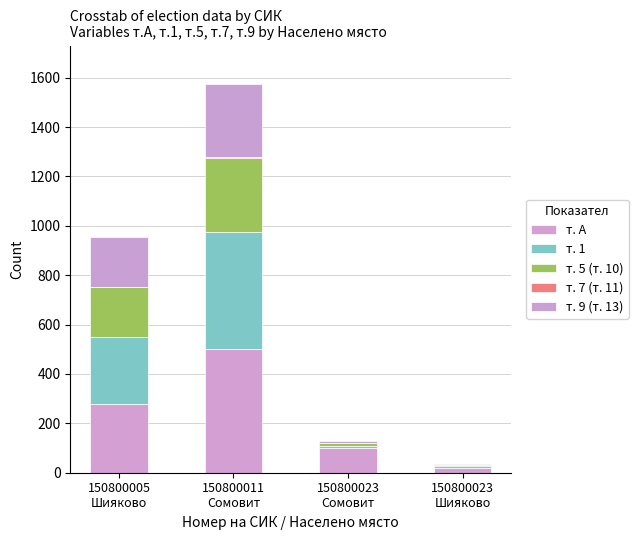

Does the chart contain stacked bars?

Yes